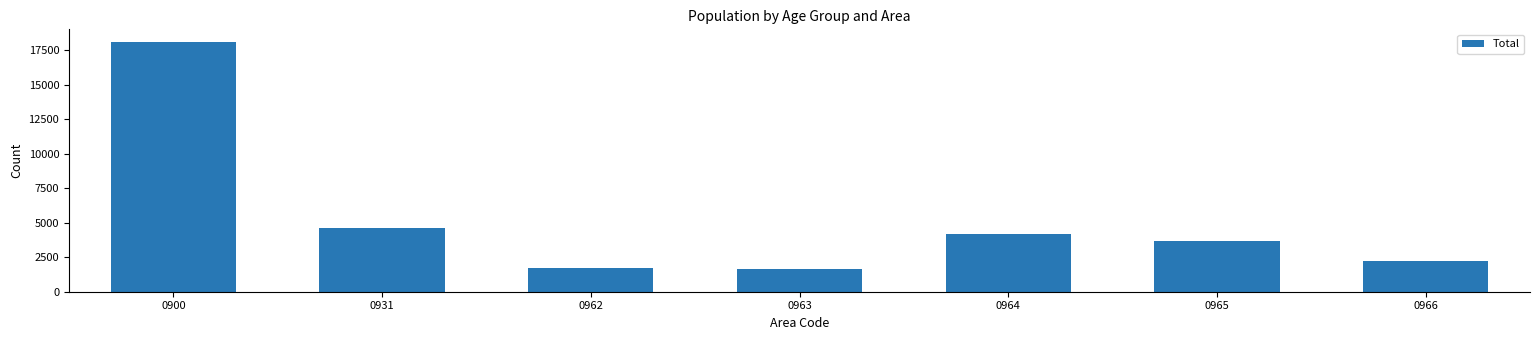

Reading left to right, what are all the values shown in this chart?

18122	4610	1723	1639	4211	3677	2262